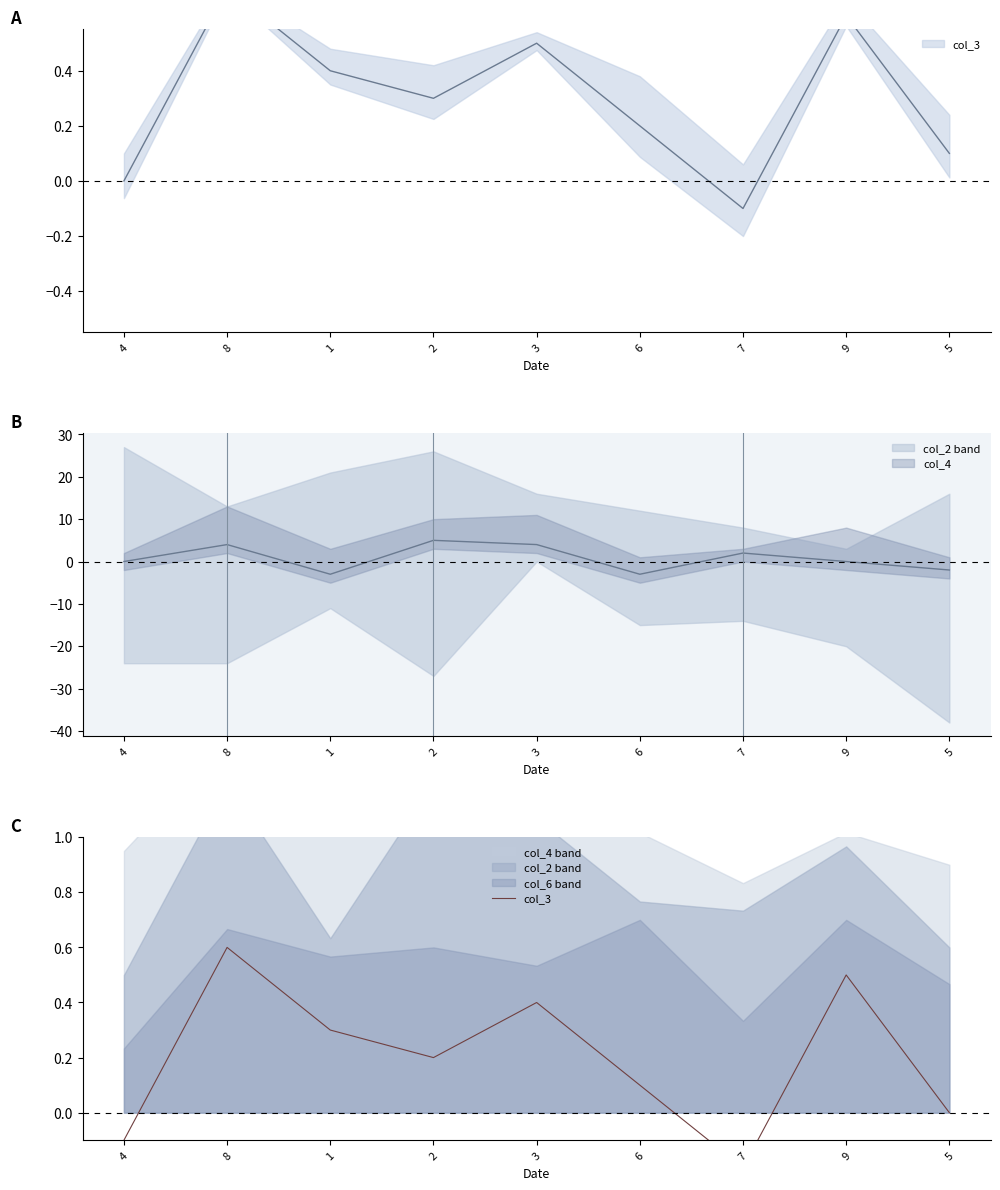

How many points are lower than both their immediate neighbors (excluding endpoints)?

2